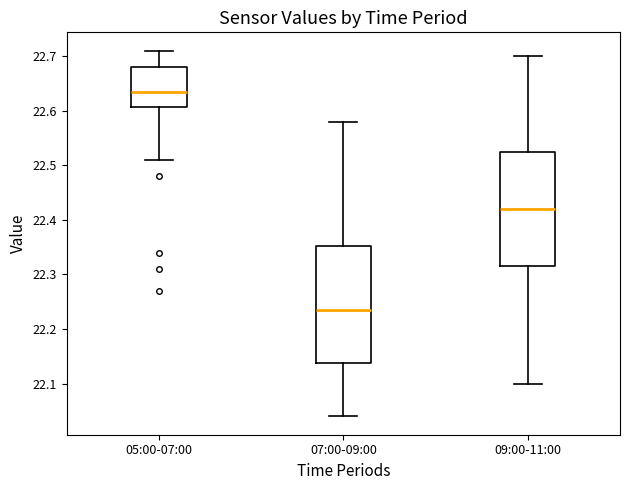

Reading left to right, transcribe this box plot: for each box, give where its median line is, the range the box spans, and where its two whiskers end, as read against the y-axis. The values are not printed on the chart, so give them approximately, as read against the axis.

05:00-07:00: median 22.64, box 22.61 to 22.68, whiskers 22.51 to 22.71
07:00-09:00: median 22.24, box 22.14 to 22.35, whiskers 22.04 to 22.58
09:00-11:00: median 22.42, box 22.32 to 22.53, whiskers 22.10 to 22.70